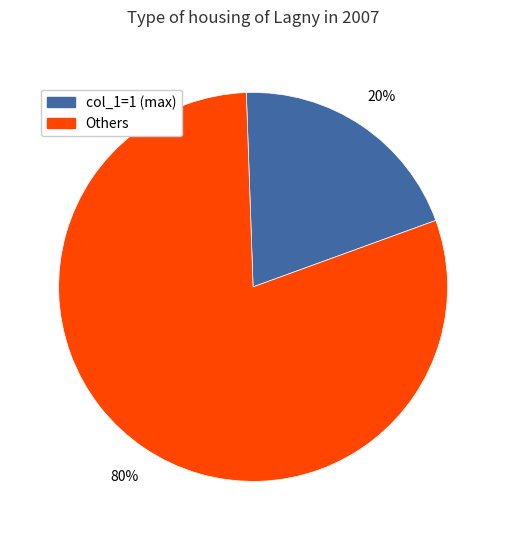

To the nearest percent, what is the average slice percentage?

50%